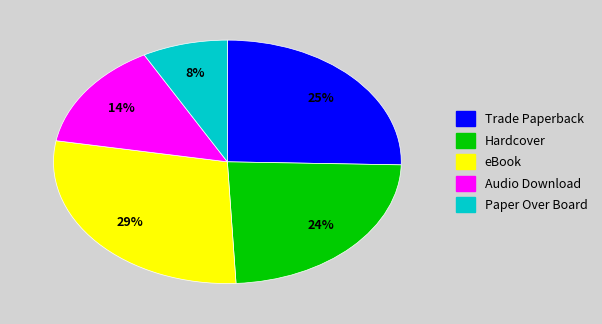

Does Hardcover account for over 50% of the chart?

No